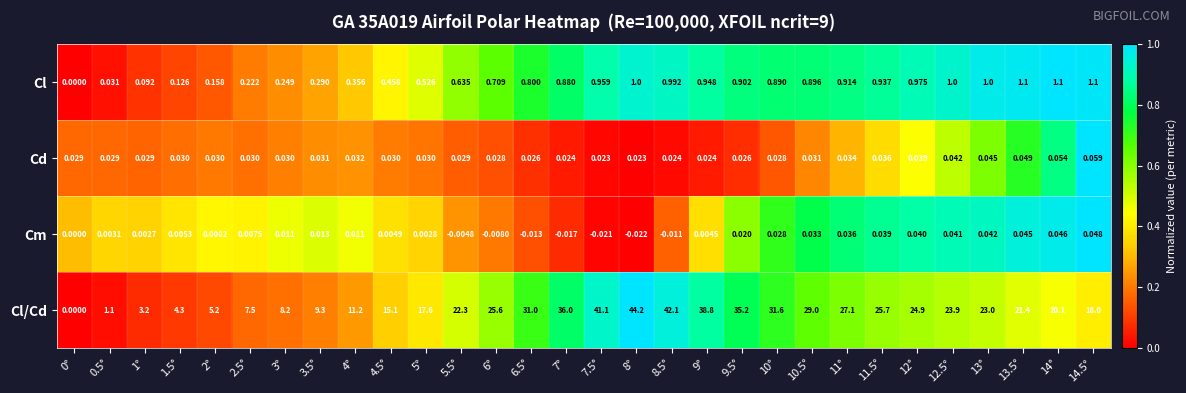

Rank the series at 14° from highest to lowest value.

Cl/Cd, Cl, Cd, Cm